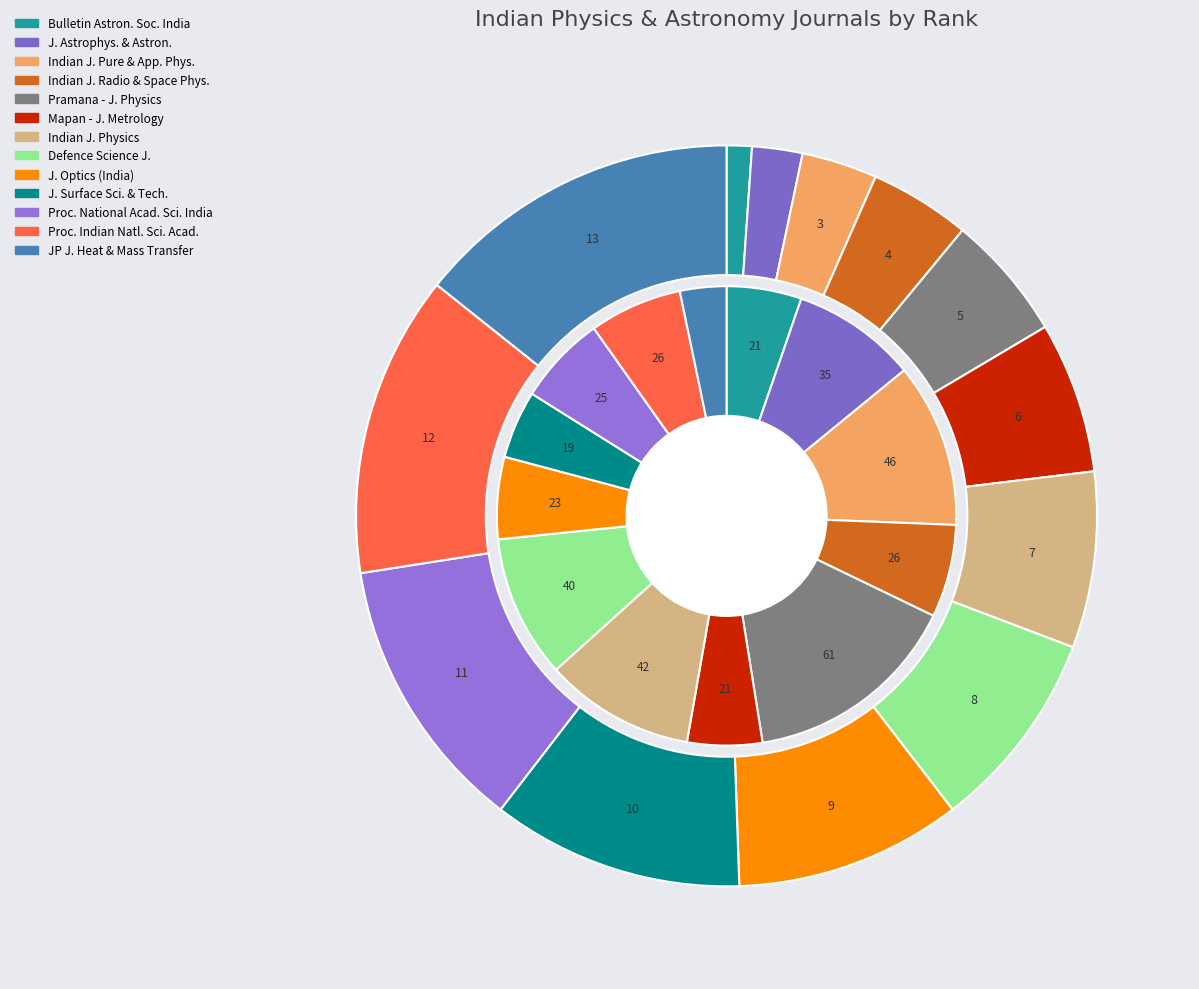

What percentage is the Defence Science Journal slice, to the nearest percent?

9%